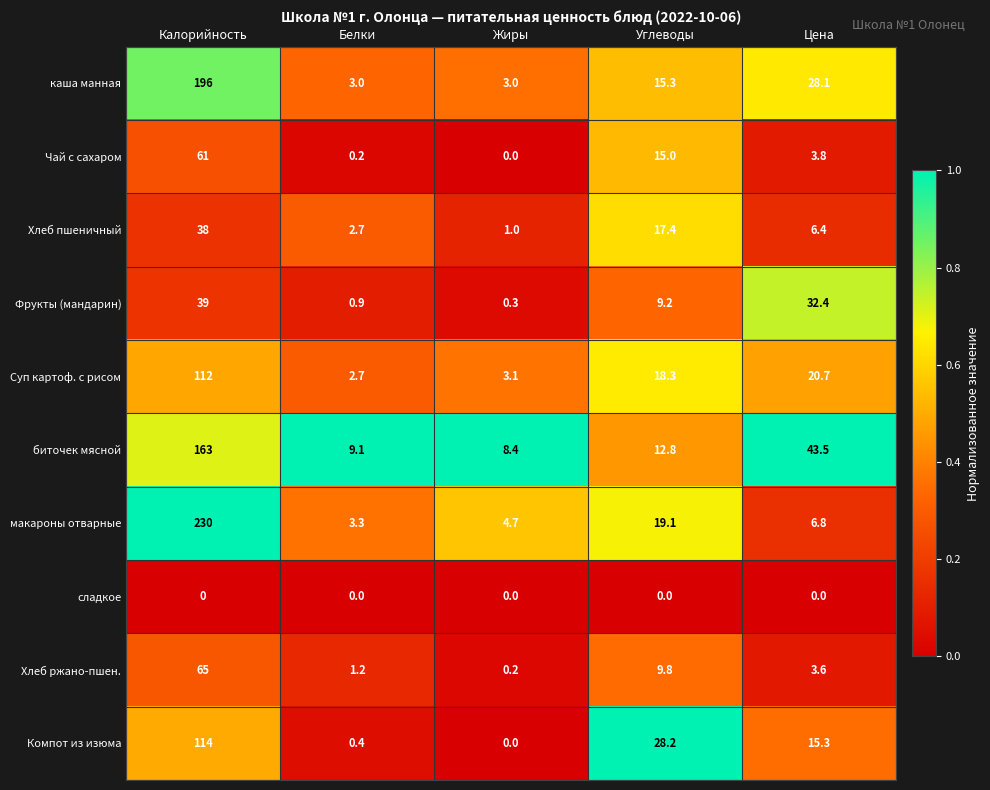

Which series has the largest range (max minus min)?

макароны отварные